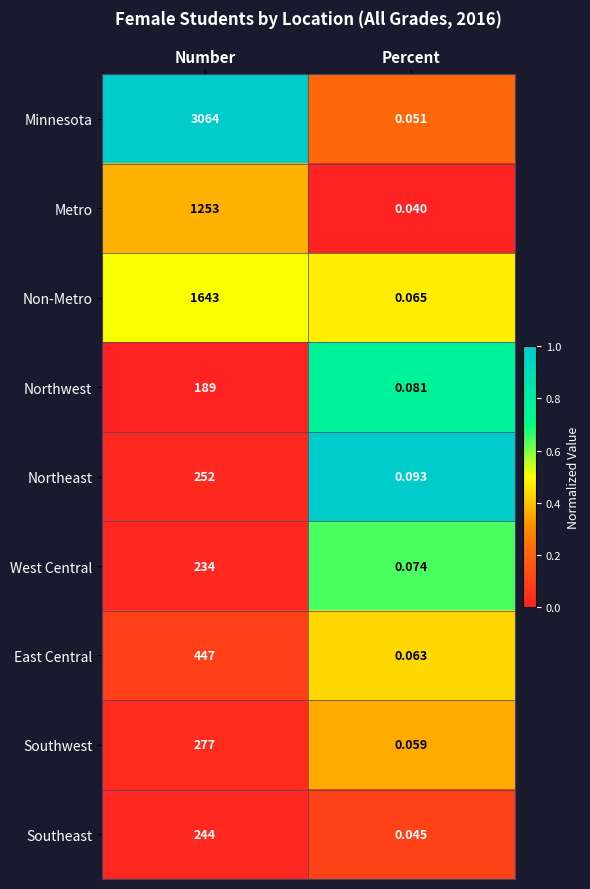

Which series has the widest spread of values?

Minnesota